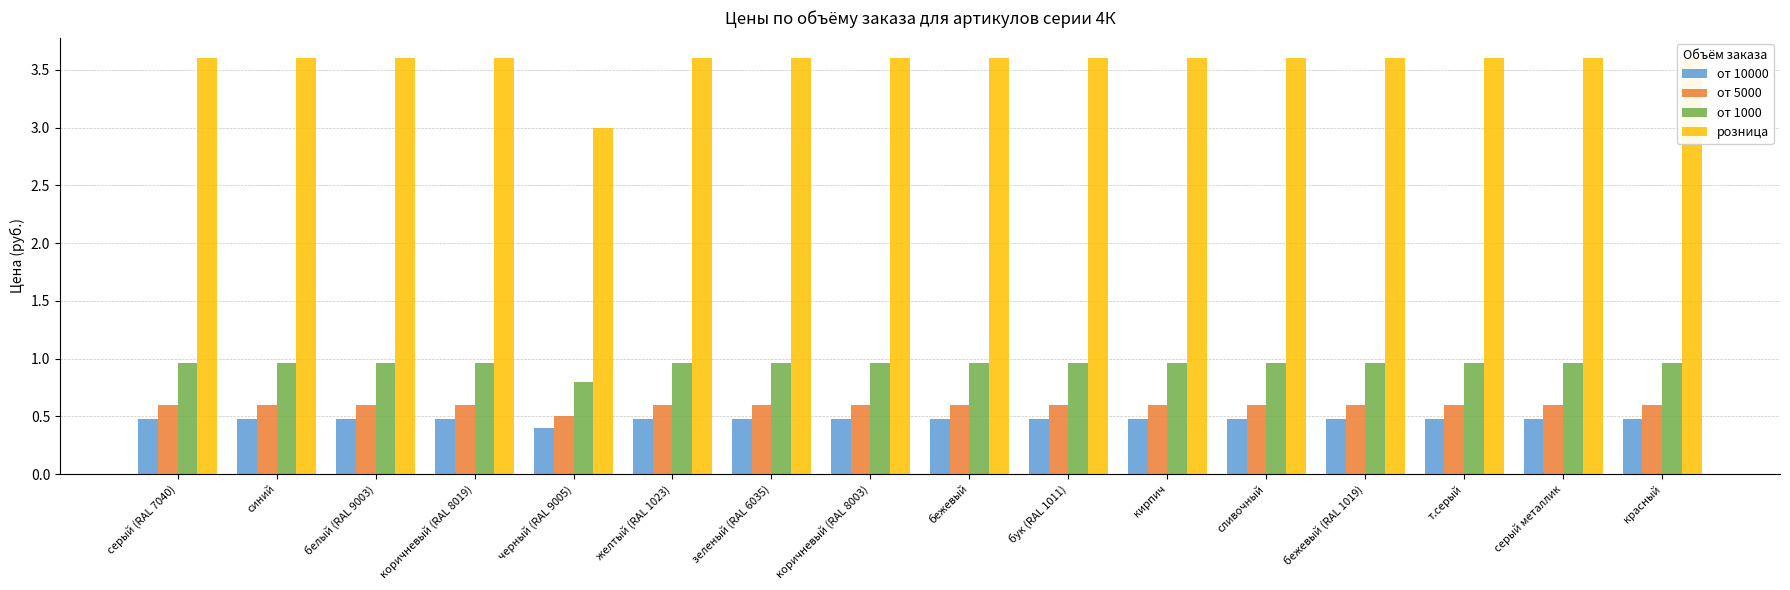

Which series has the largest range (max minus min)?

розница